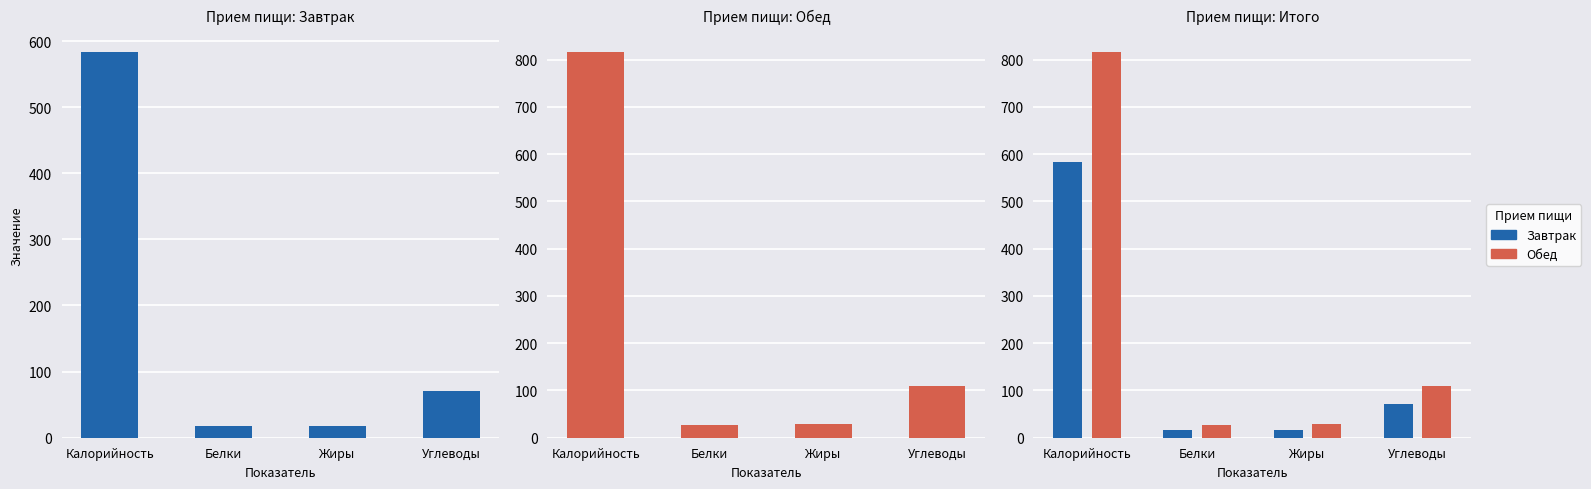

What is the smallest value displayed?

17